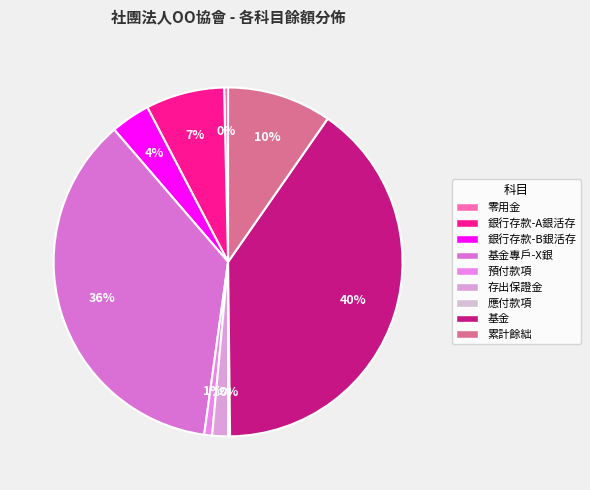

Which slice is the smallest?

應付款項